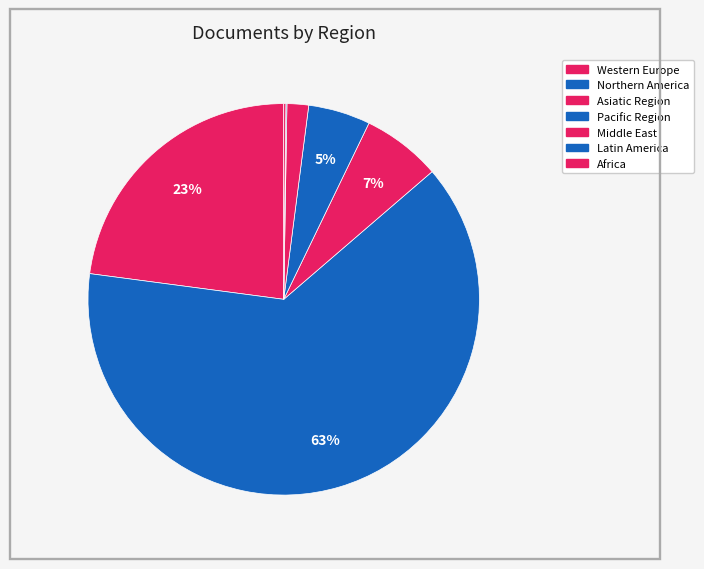

What is the total percentage of Middle East and Western Europe?

84.4%